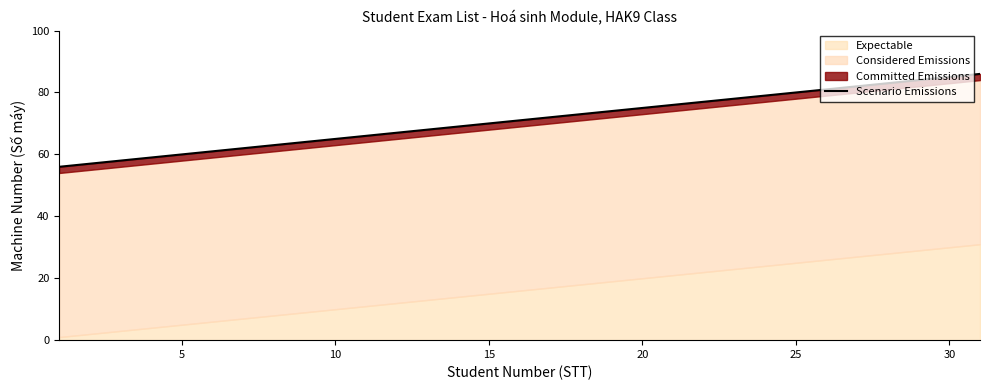

Reading right to left, transcribe all the data shown in this chart.

86	85	84	83	82	81	80	79	78	77	76	75	74	73	72	71	70	69	68	67	66	65	64	63	62	61	60	59	58	57	56